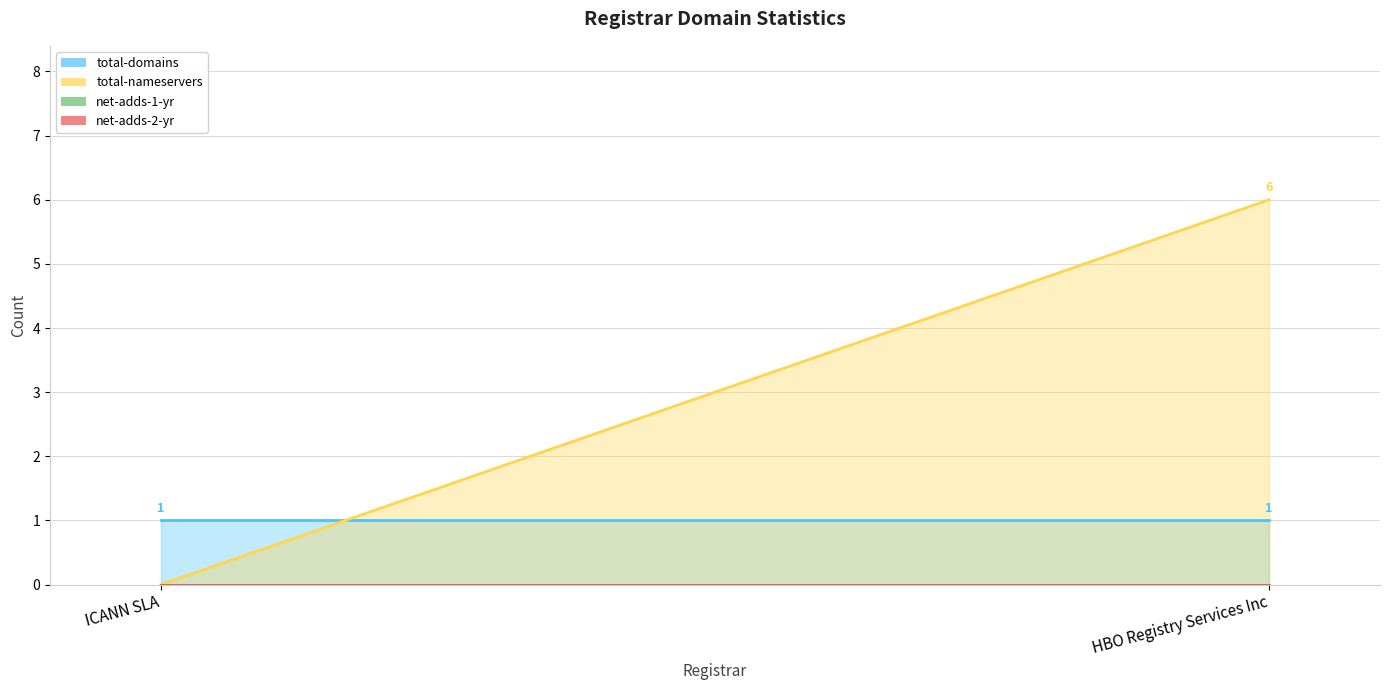

At which label does total-domains reach its peak?

ICANN SLA